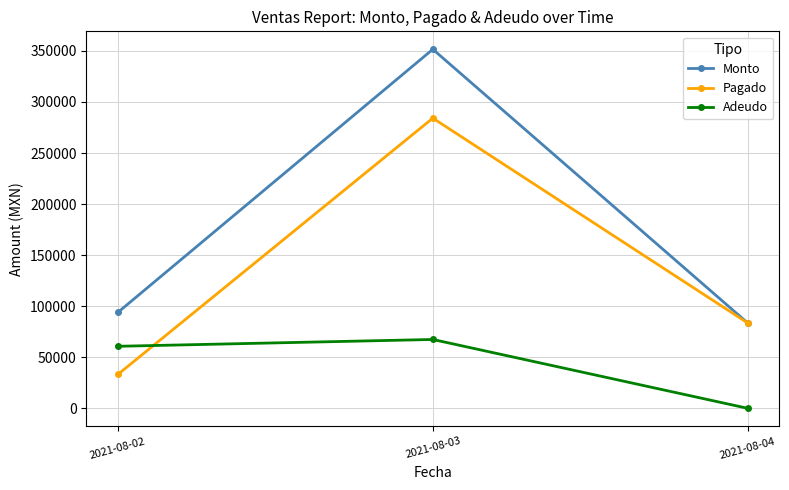

How many data points in Pagado are above 83489?

2